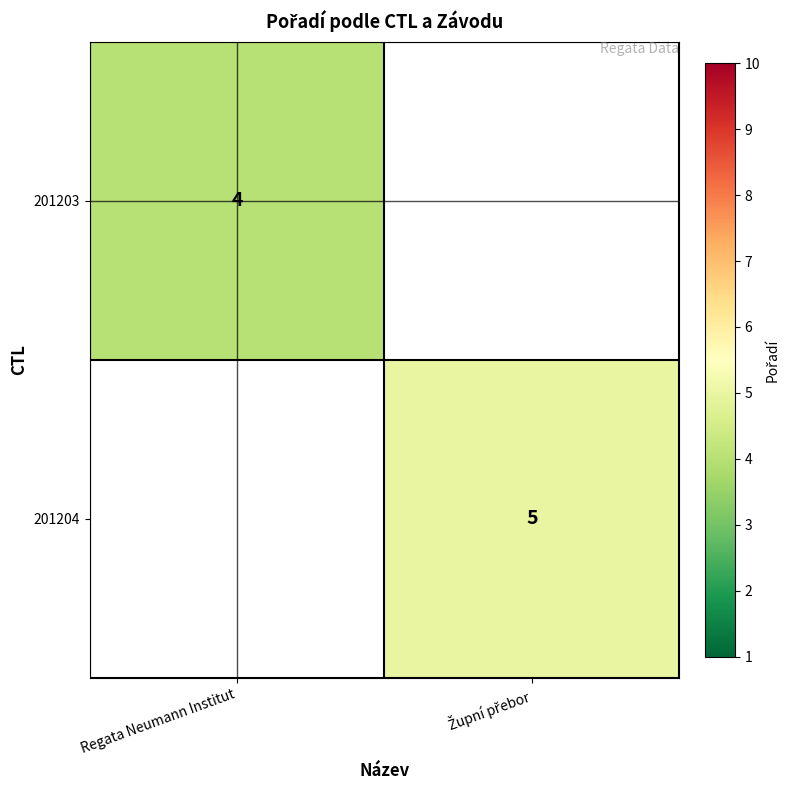

Which label corresponds to the smallest value in the chart?

Regata Neumann Institut